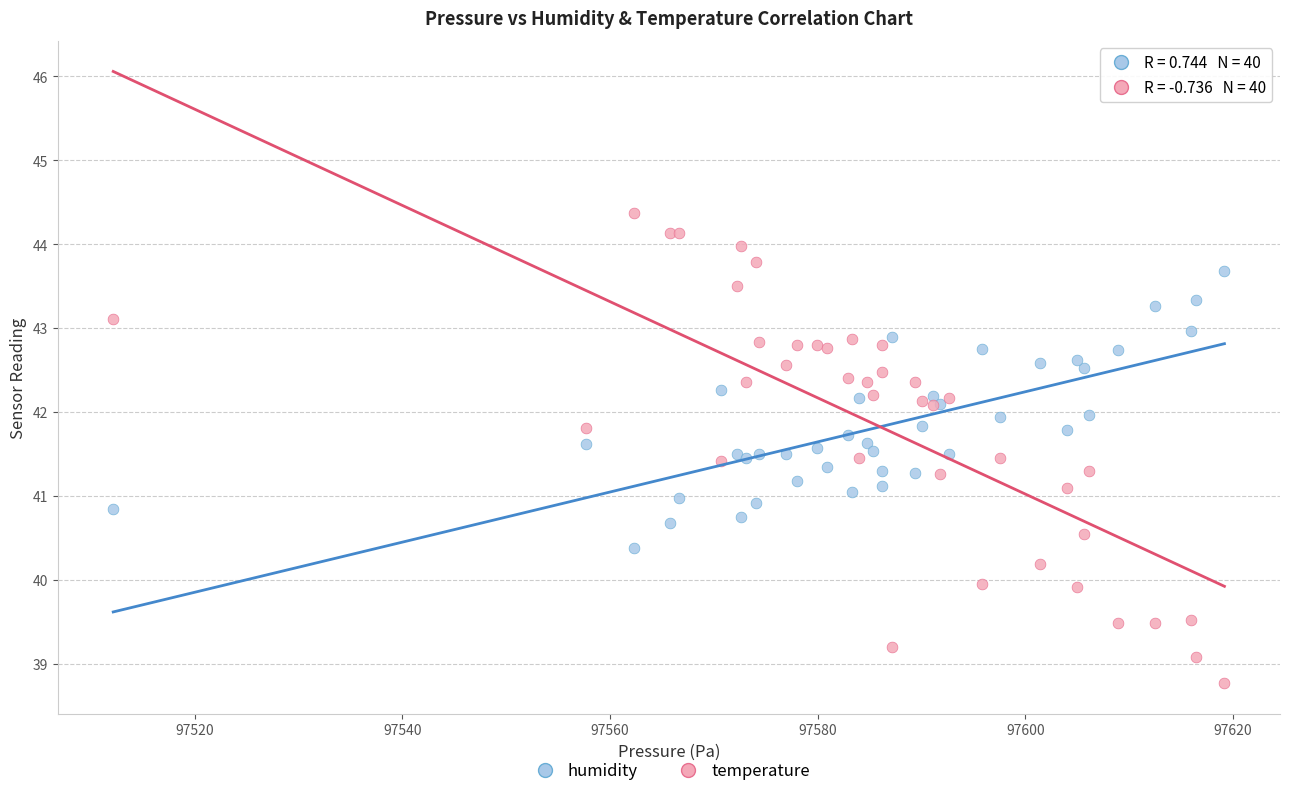

Which series contains the highest Y value?

temperature